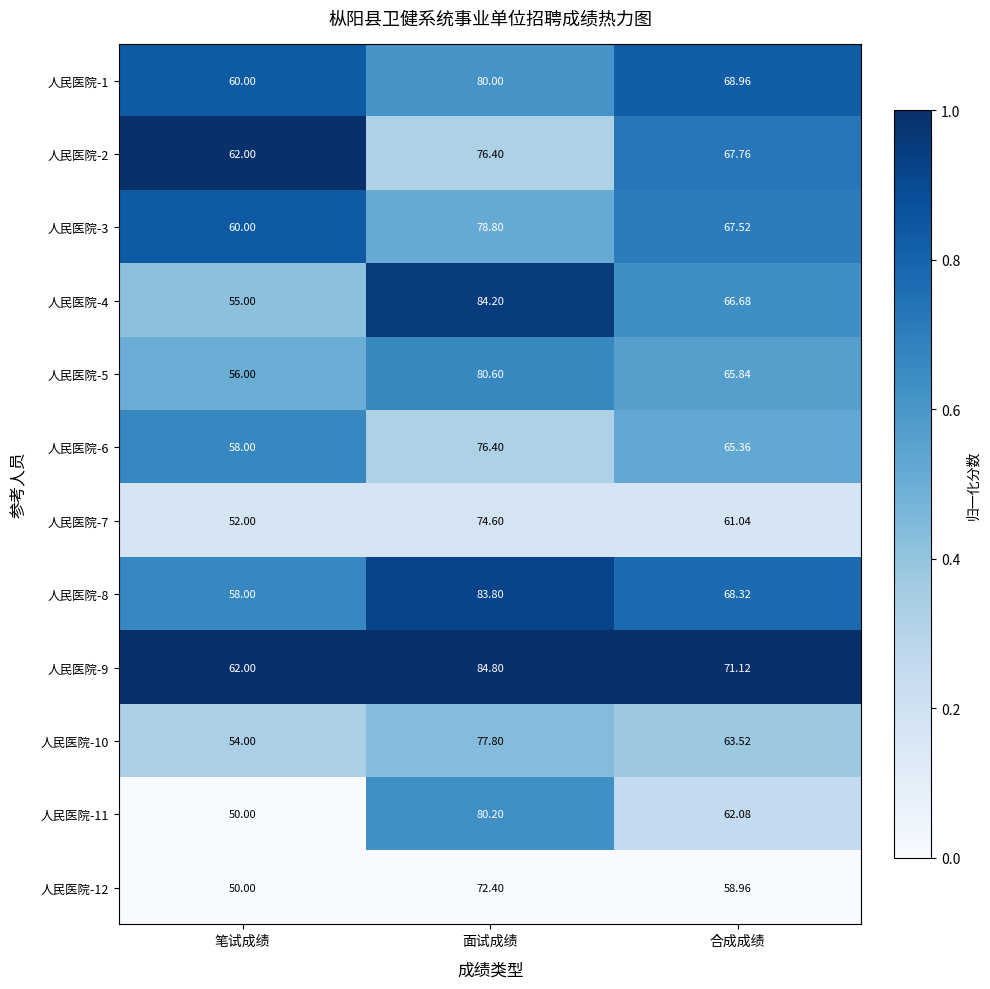

At which label does 人民医院-7 reach its peak?

面试成绩